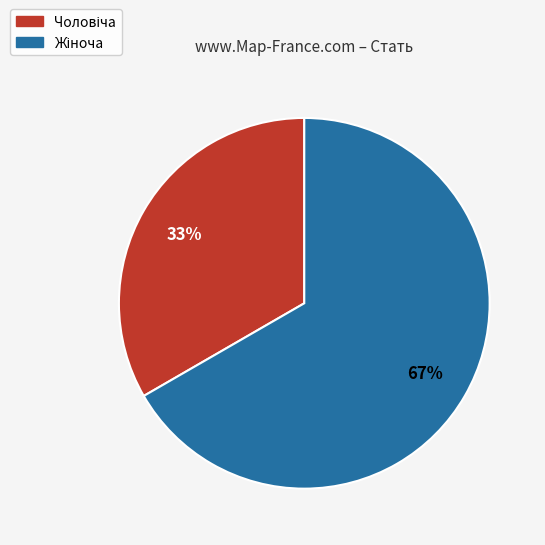

How many segments does this pie chart have?

2